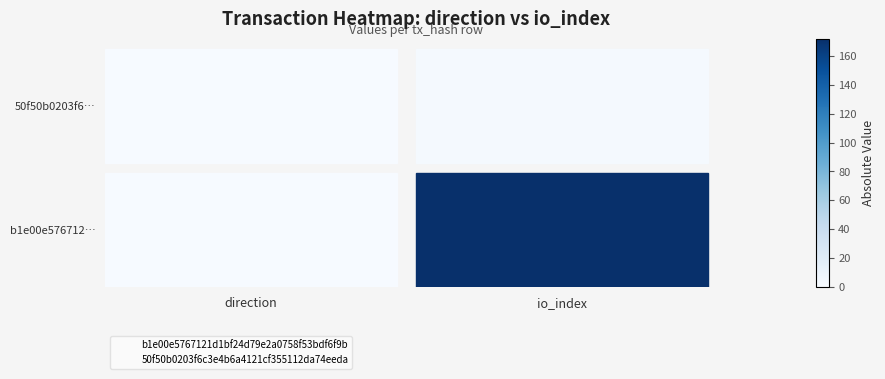

What is the approximate value of b1e00e5767121d1bf24d79e2a0758f53bdf6f9b at io_index?

0.3